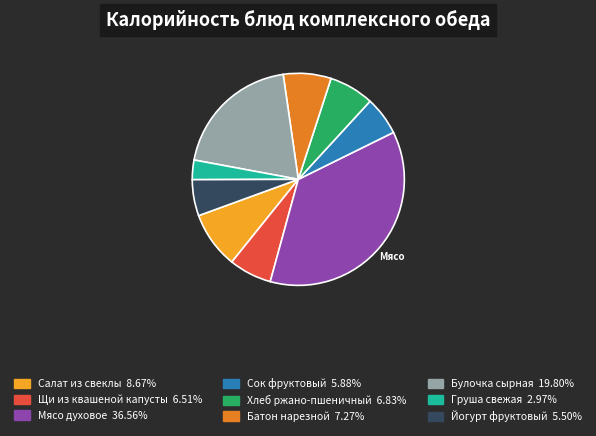

What is the ratio of the value at Булочка сырная to the value at Щи из квашеной капусты?

3.0